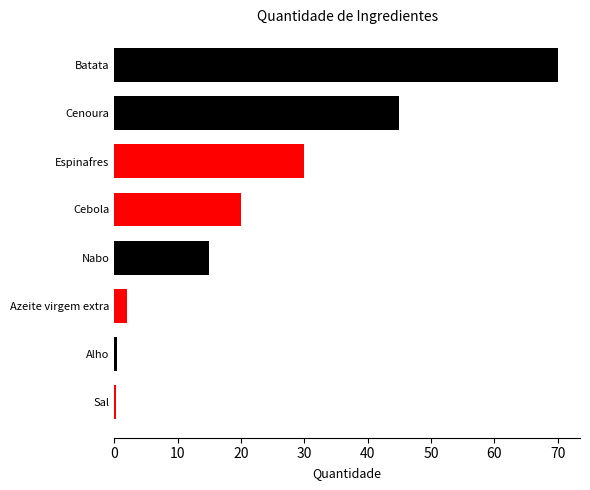

The chart shows a value of 0.2 at Sal. True or false?

True